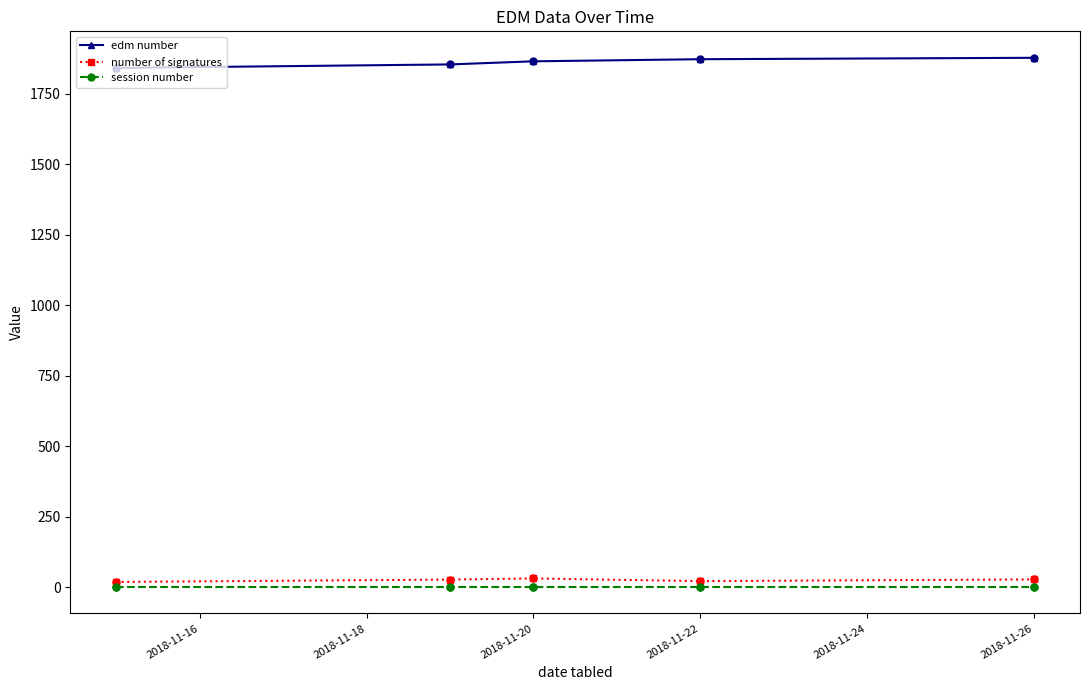

At how many categories does at least one series exceed 1319?

5